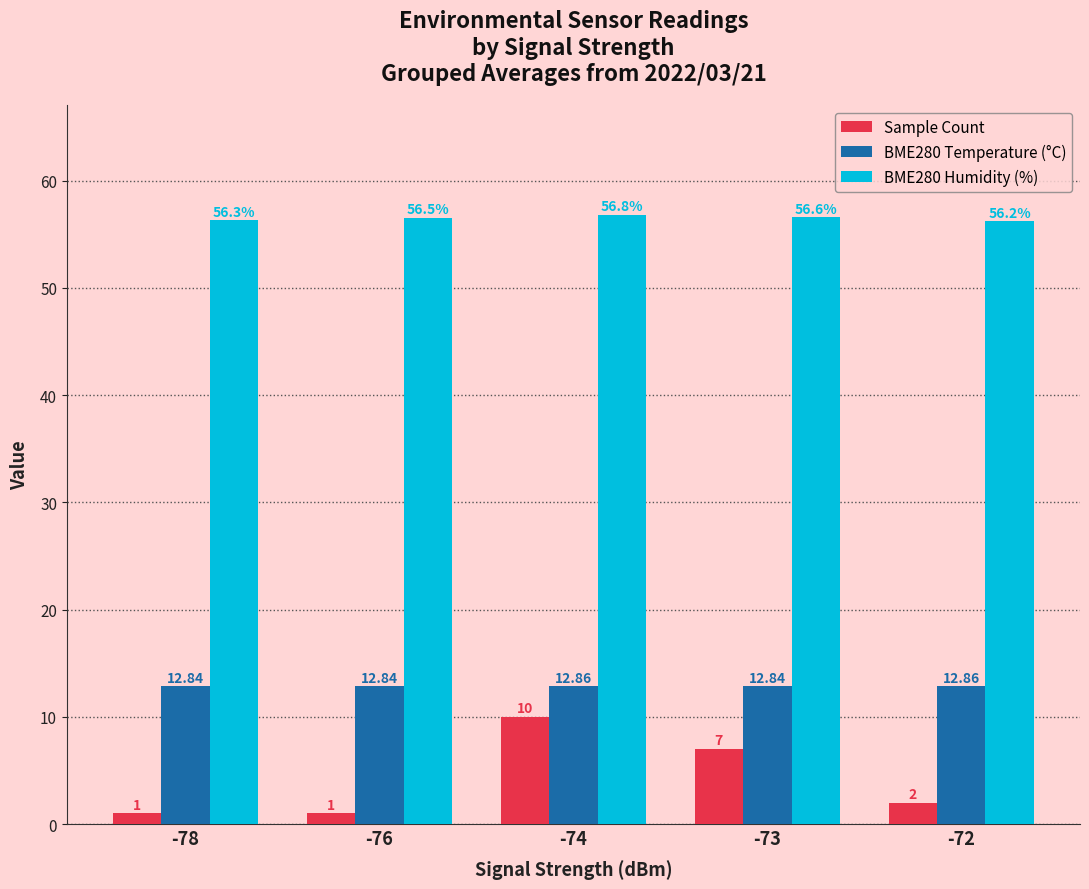

How many groups of bars are there?

5